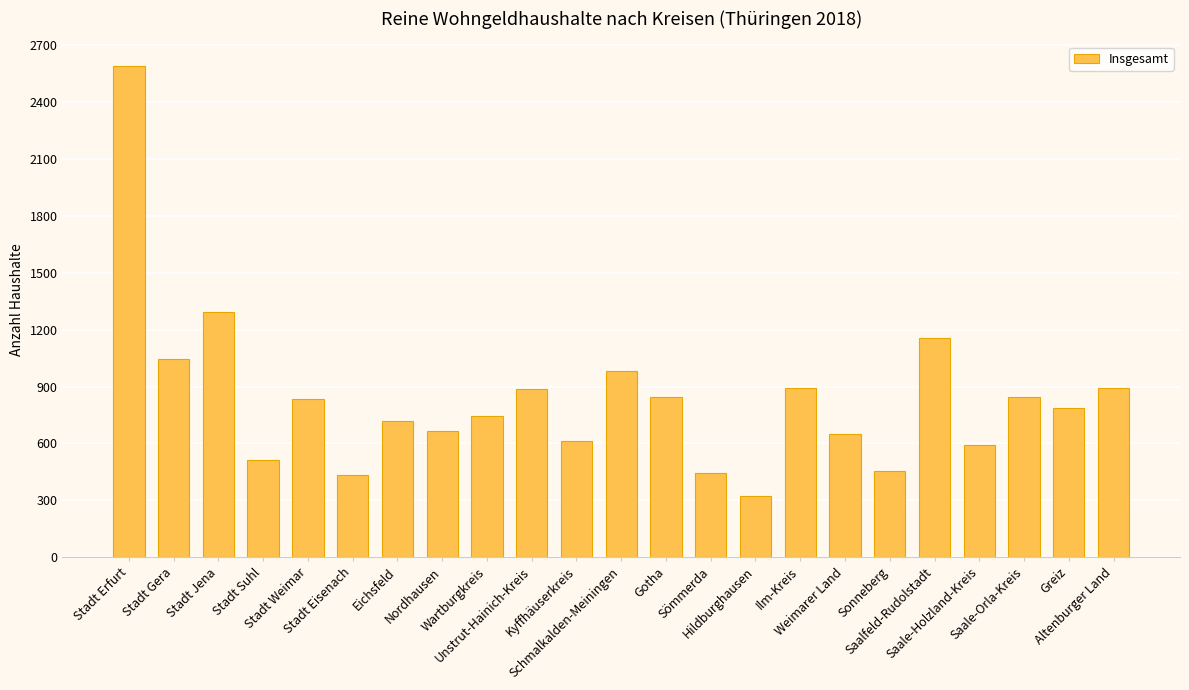

How many values are below 788?

11